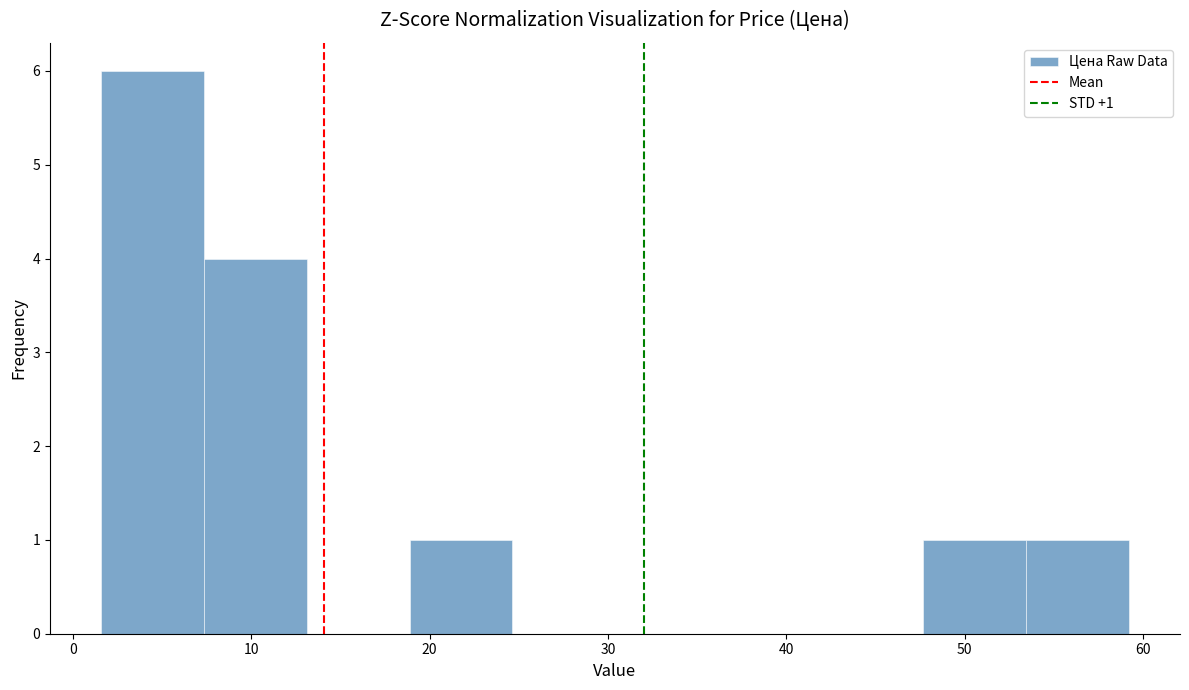

Which range on the x-axis has the tallest bar?

2 to 7